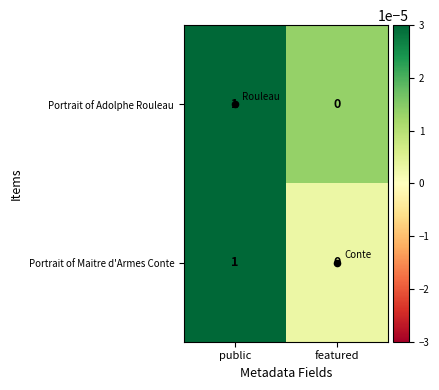

At which category is the sum across all series the highest?

public